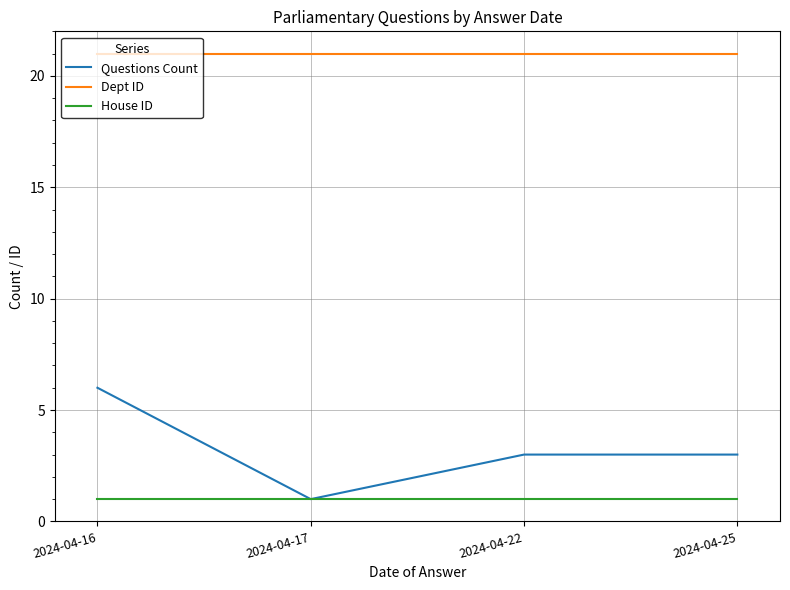

Between 2024-04-16 and 2024-04-25, which series saw the biggest shift?

Questions Count